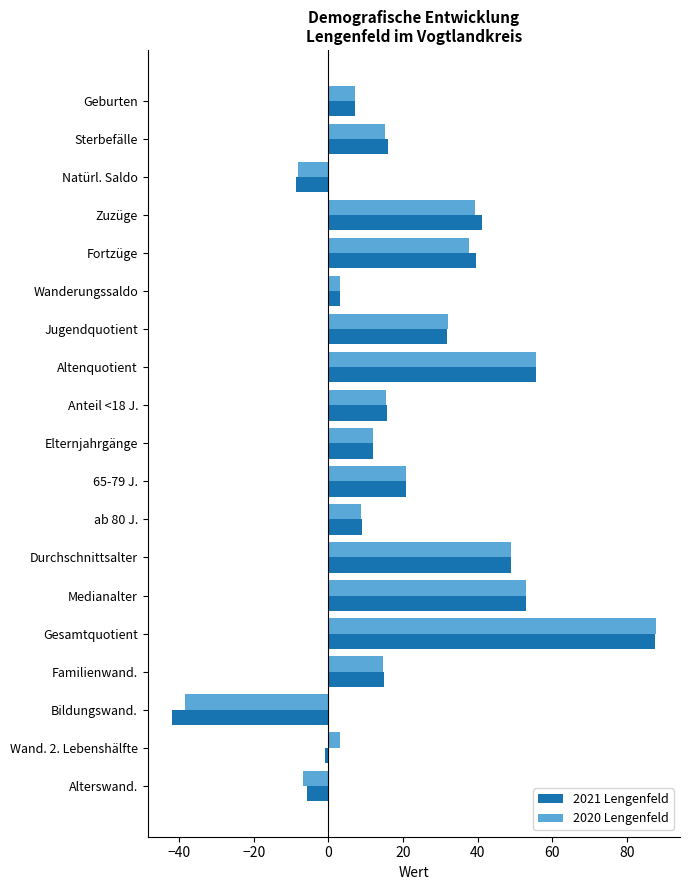

Which series has the widest spread of values?

2021 Lengenfeld